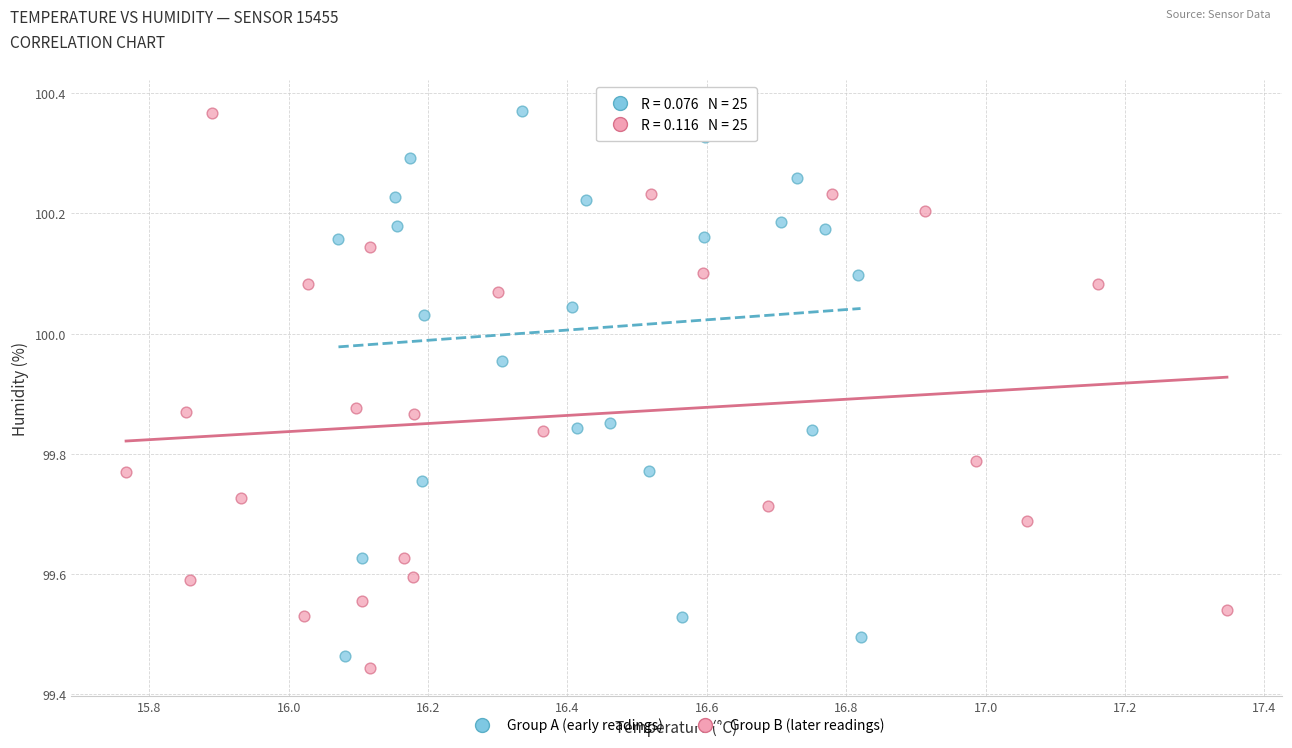

What are all the series names shown in the legend?

Group A (early readings), Group B (later readings)